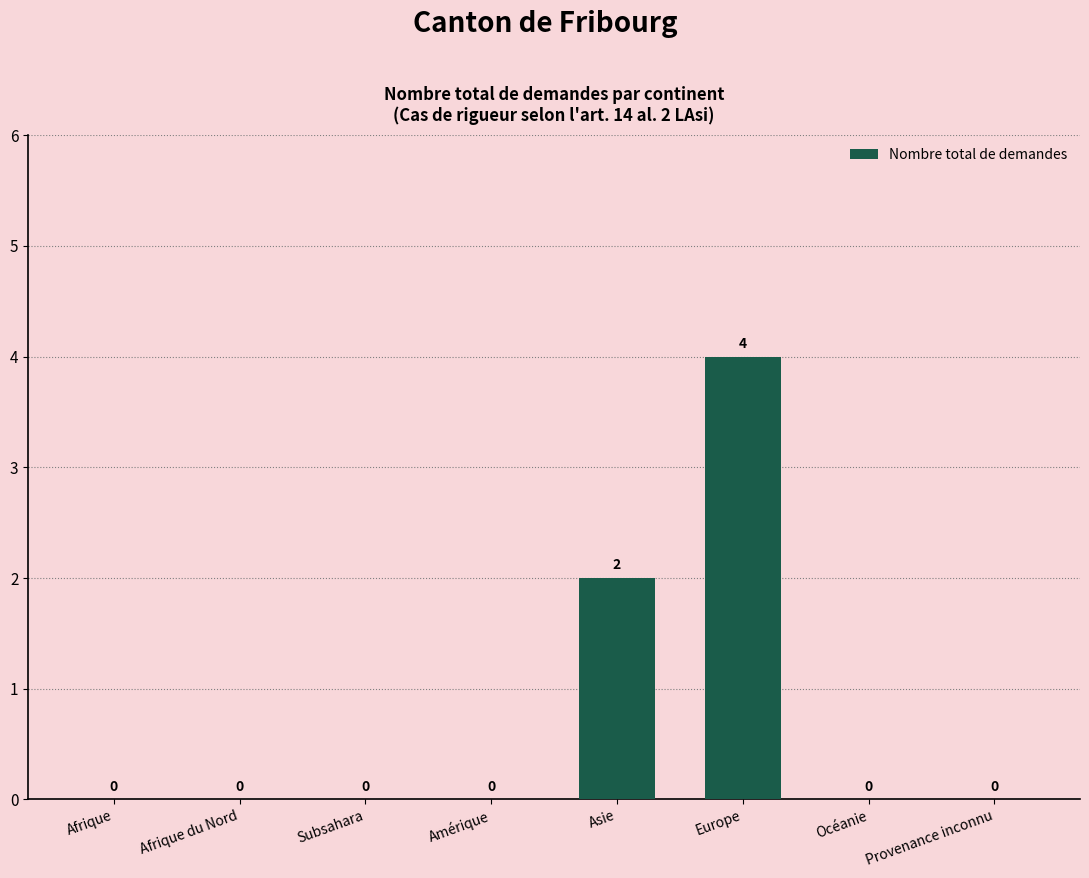

What is the greatest value displayed?

4